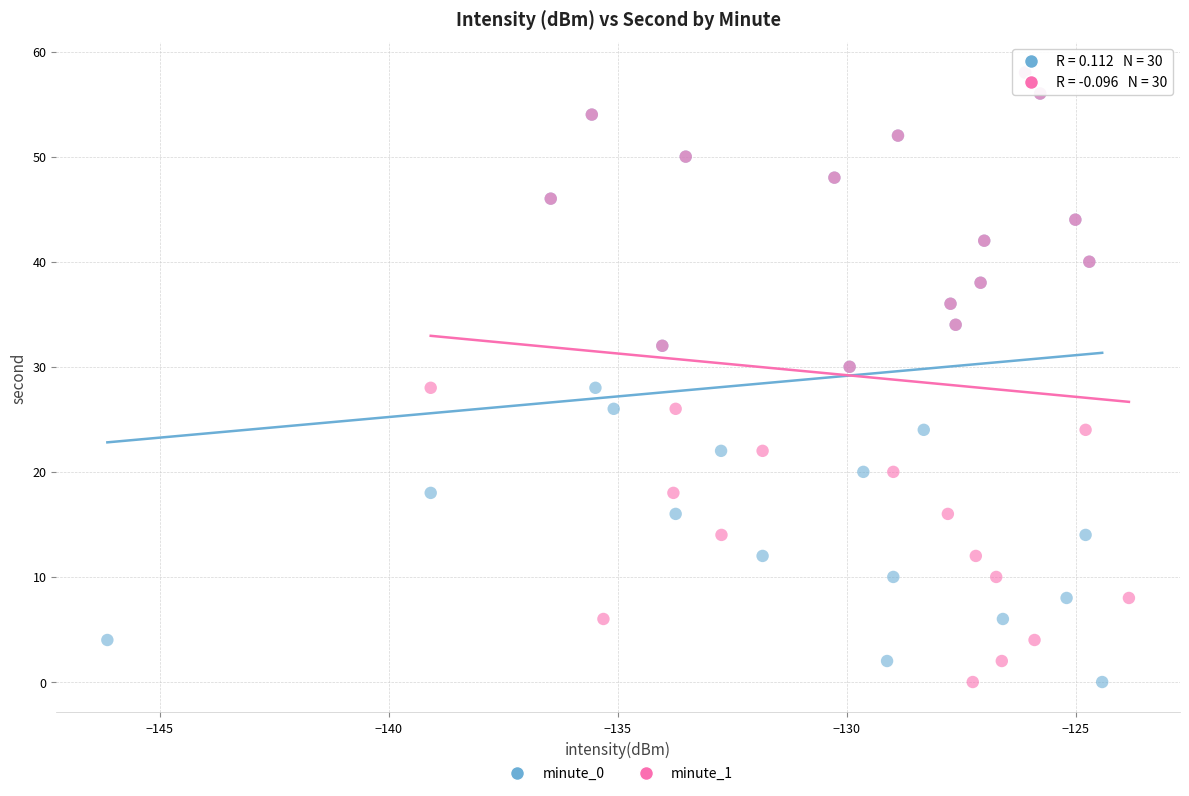

What are all the series names shown in the legend?

minute_0, minute_1